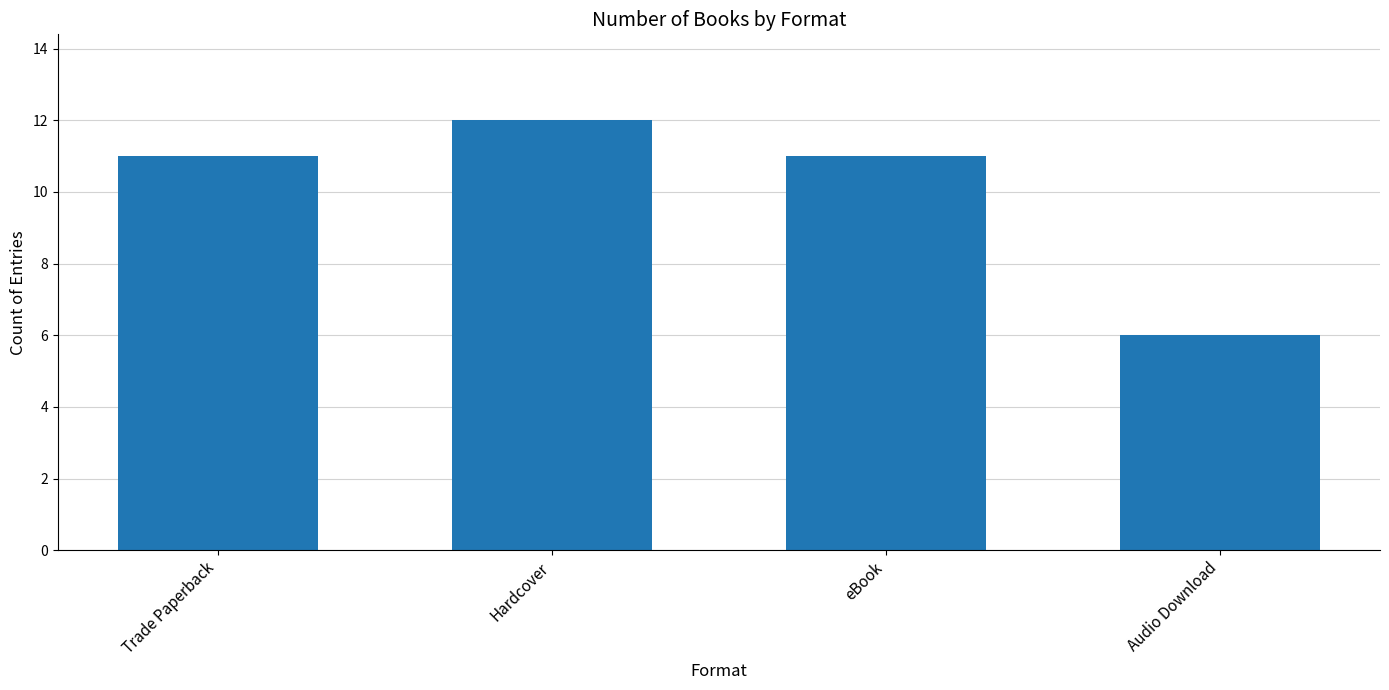

Which has a higher value, Audio Download or Hardcover?

Hardcover